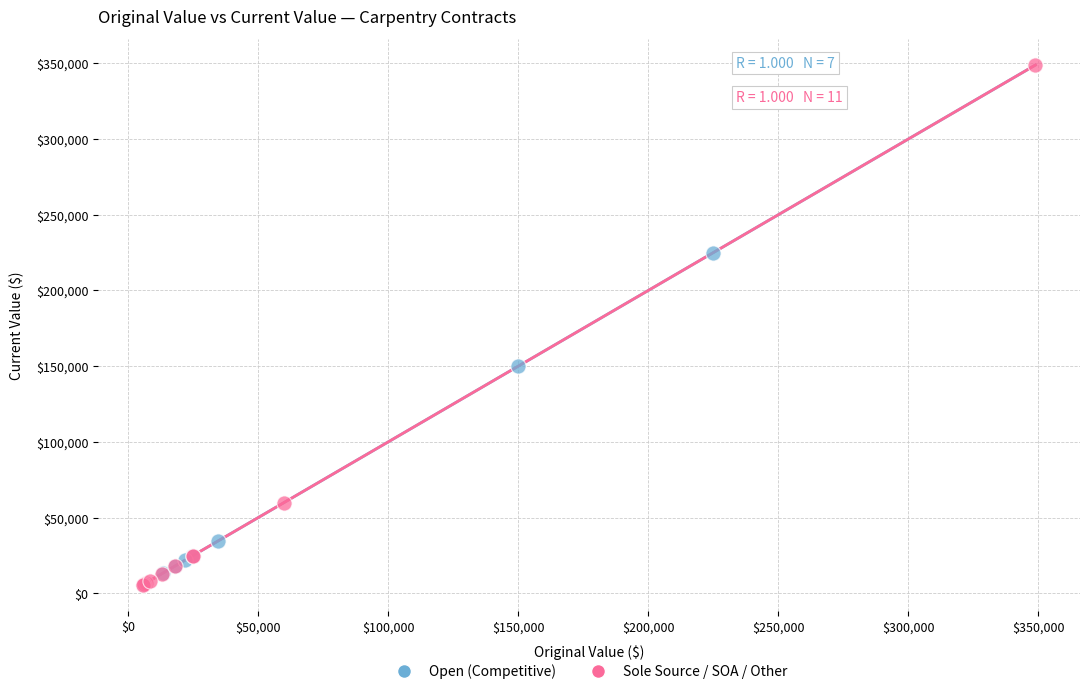

Which series has the largest Y range (max minus min)?

Sole Source / SOA / Other